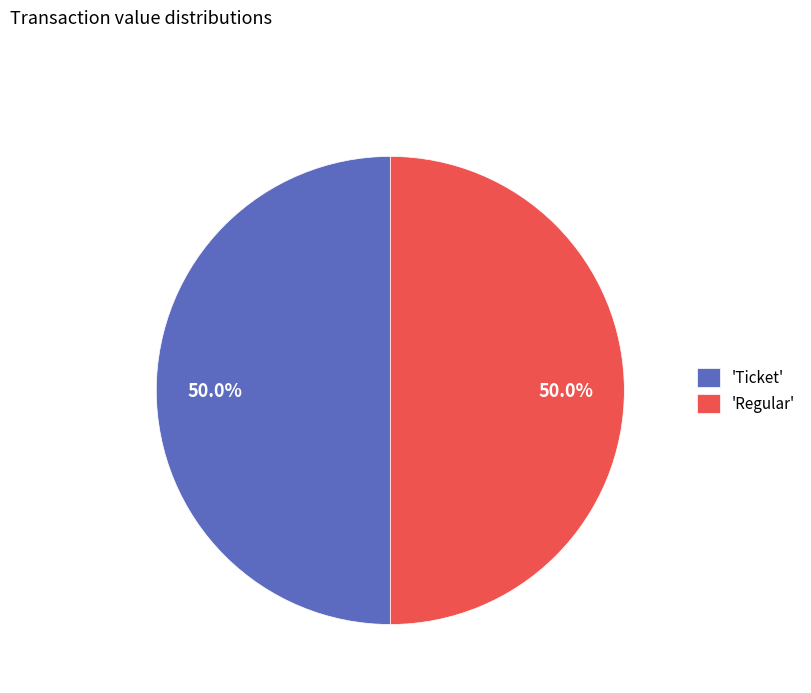

Approximately how many times larger is the value at 'Regular' compared to 'Ticket'?

1.0